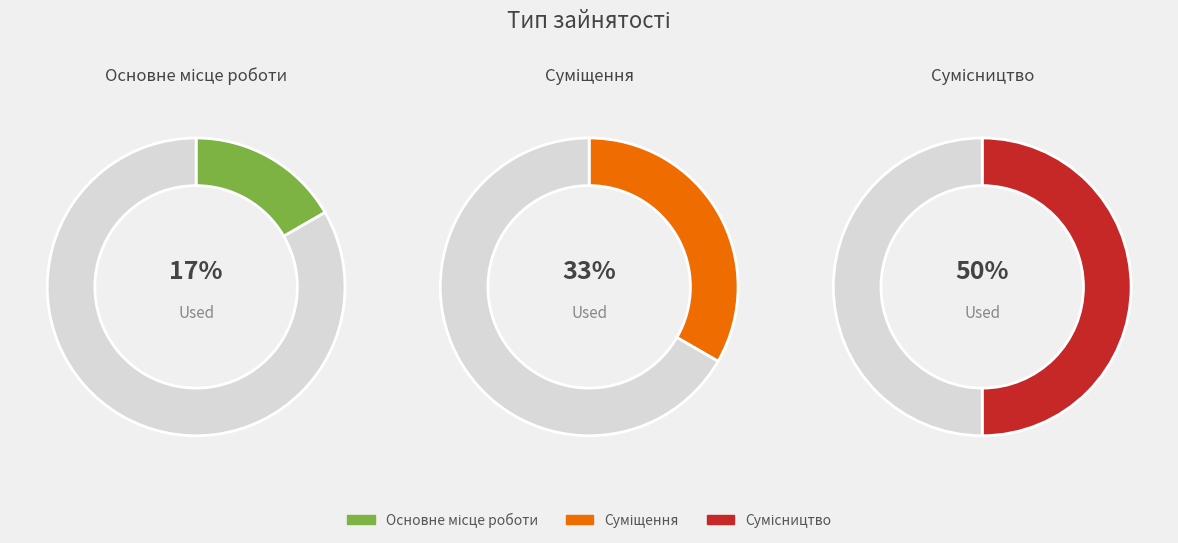

Is Сумісництво the majority of the pie?

No